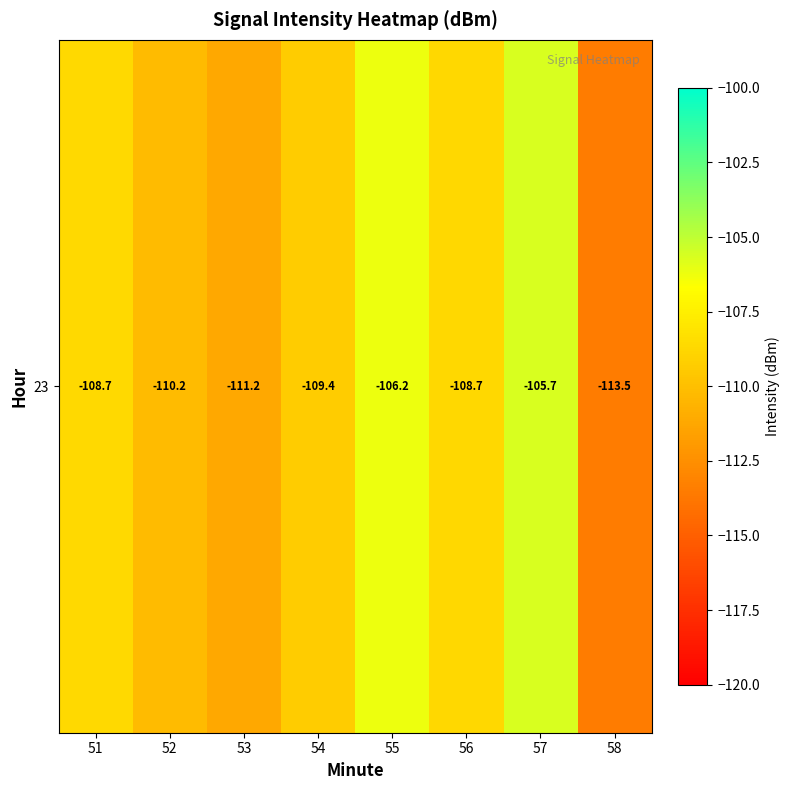

Is it true that the value at 52 is -62.9?

False